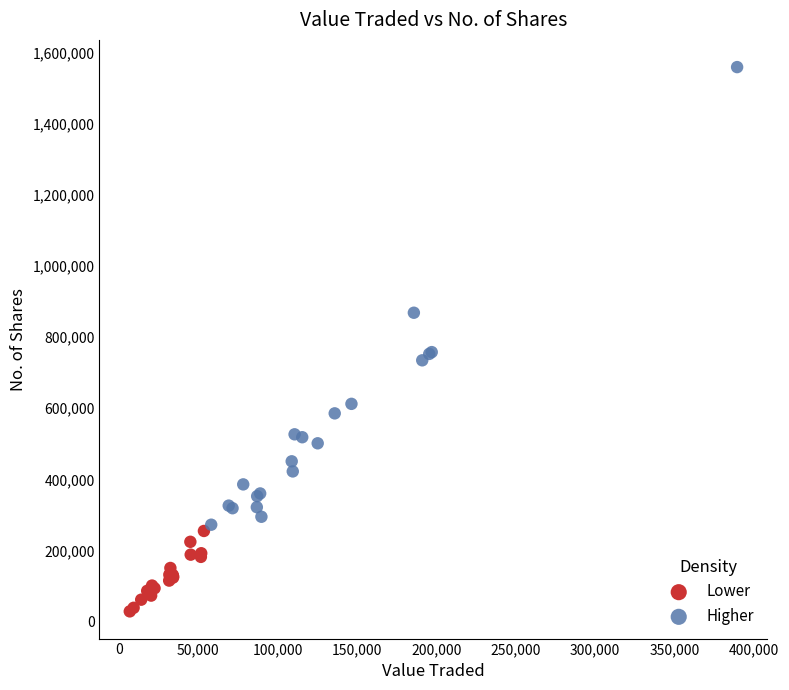

Which series has the widest spread of Y values?

Higher